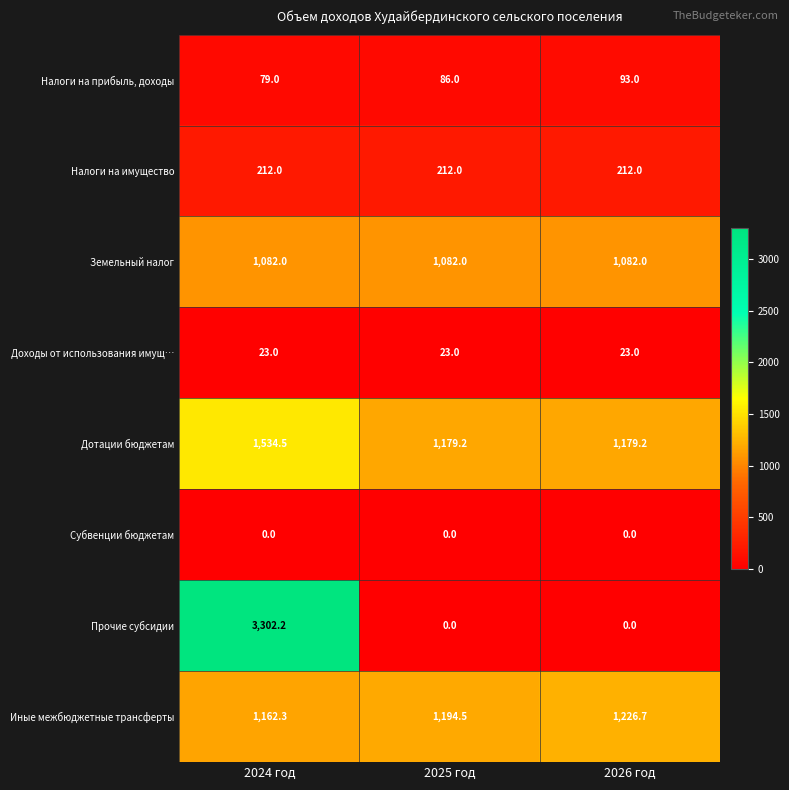

What is the total value across all series at 2024 год?

7395.0